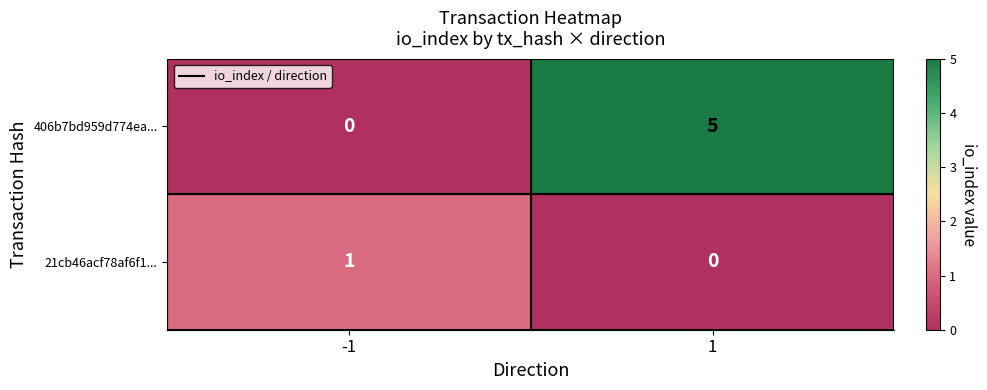

What is the sum of the 406b7bd959d774ea... values at 1 and -1?

5